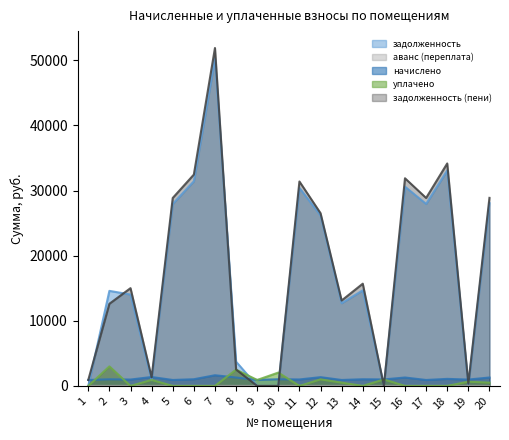

What value does the задолженность (пени) series have at 19?

324.8